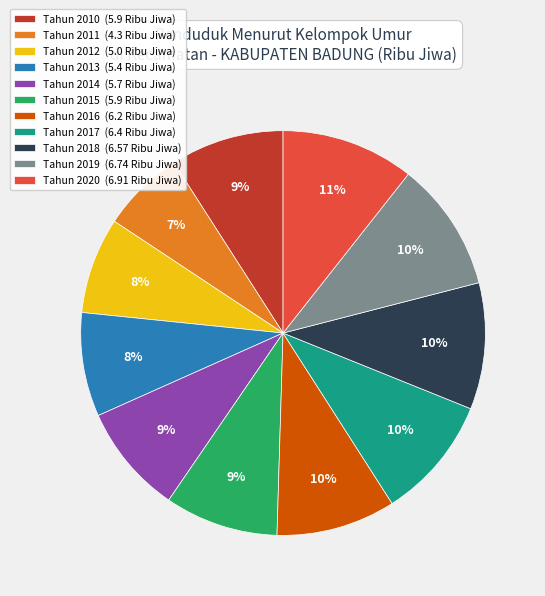

To the nearest percent, what is the average slice percentage?

9%